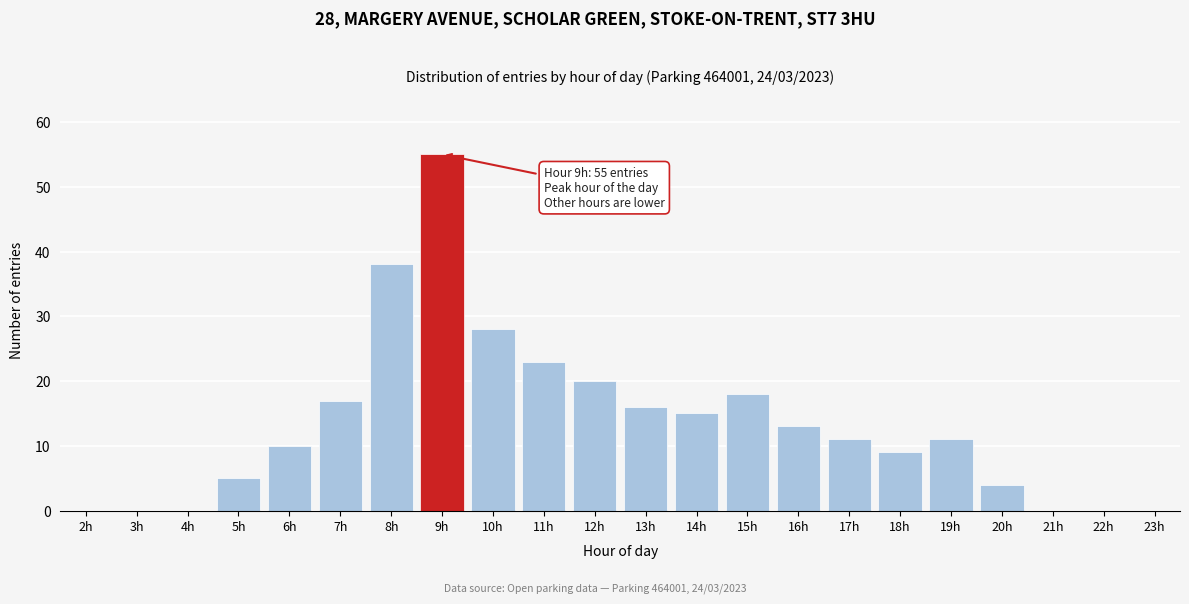

Reading left to right, what are all the values shown in this chart?

2h=0	3h=0	4h=0	5h=5	6h=10	7h=17	8h=38	9h=55	10h=28	11h=23	12h=20	13h=16	14h=15	15h=18	16h=13	17h=11	18h=9	19h=11	20h=4	21h=0	22h=0	23h=0